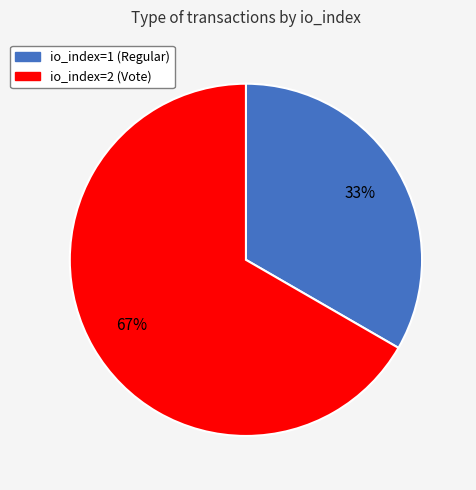

To the nearest percent, what percentage of the pie is io_index=1 (Regular)?

33%